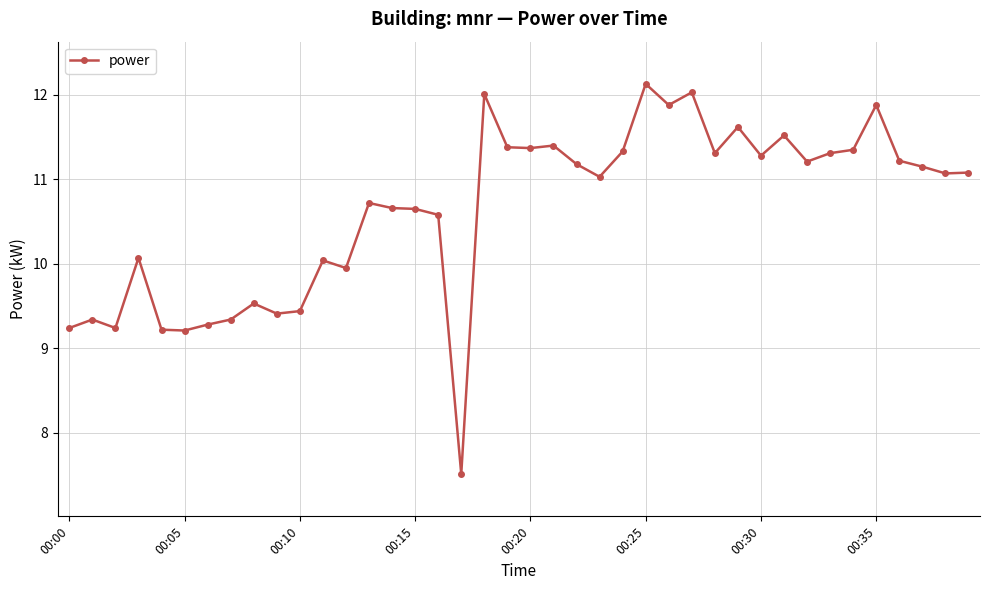

True or false: there are more than 2 points higher than both neighbors.

True